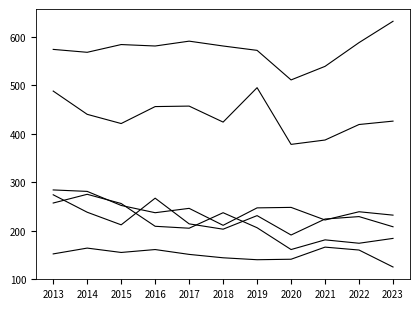

Does the chart display data point markers on the line(s)?

No